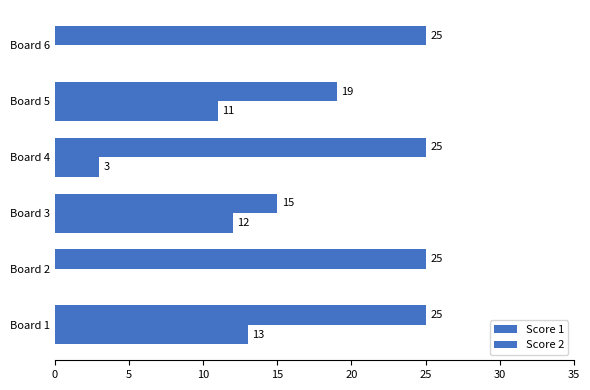

How many data points does each series have?

6